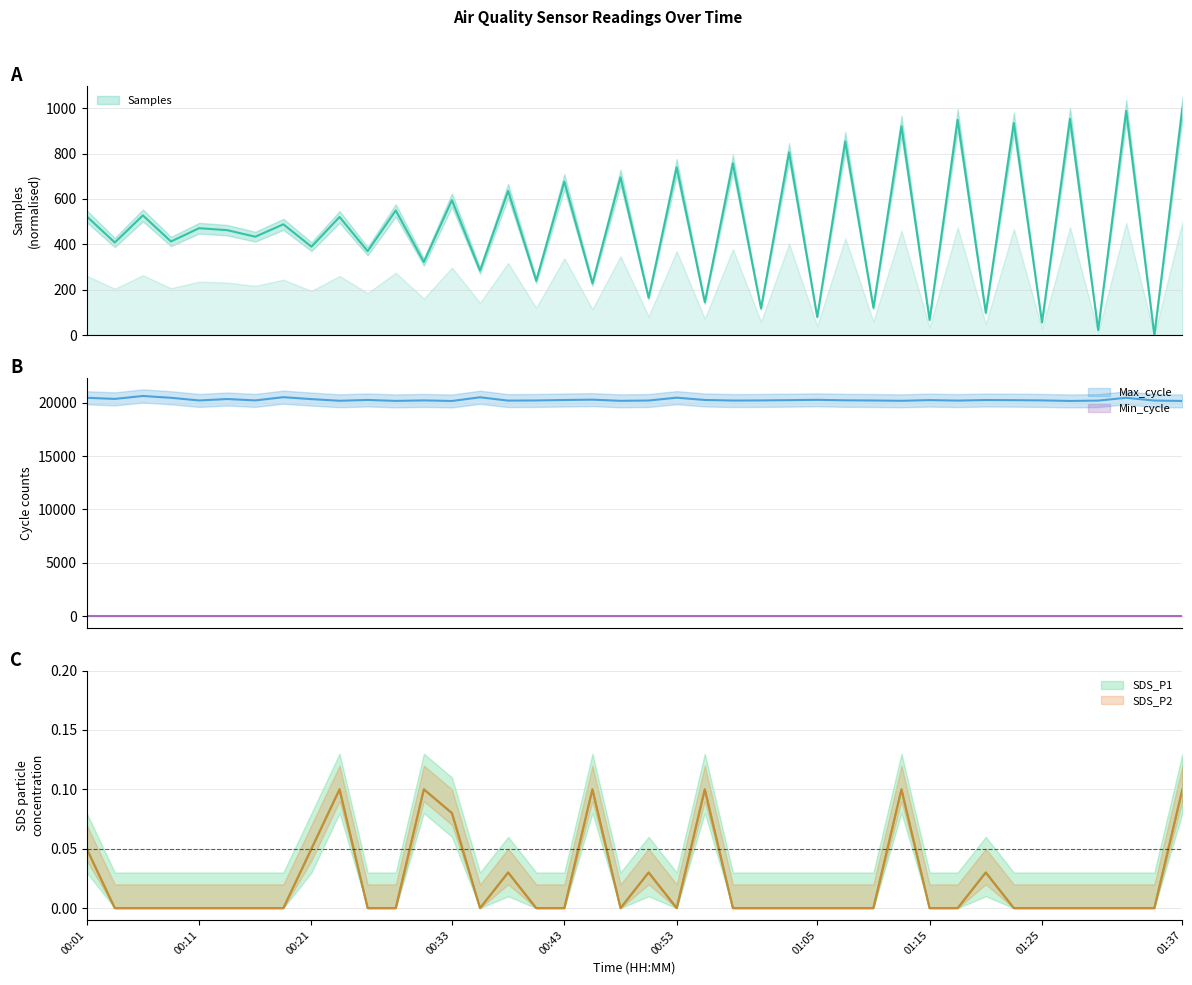

Where is the first local minimum for SDS_P2?

00:36